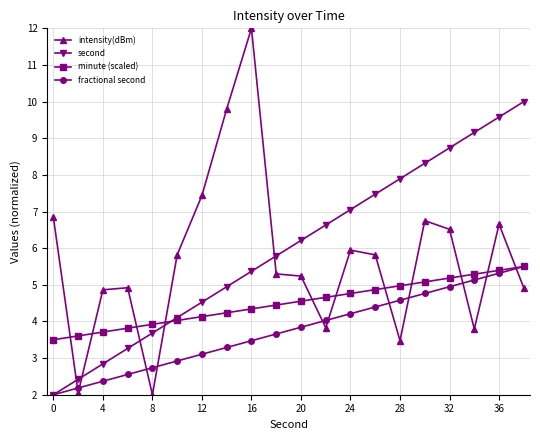

What is the value of the second point at the 19th from the left?

9.6